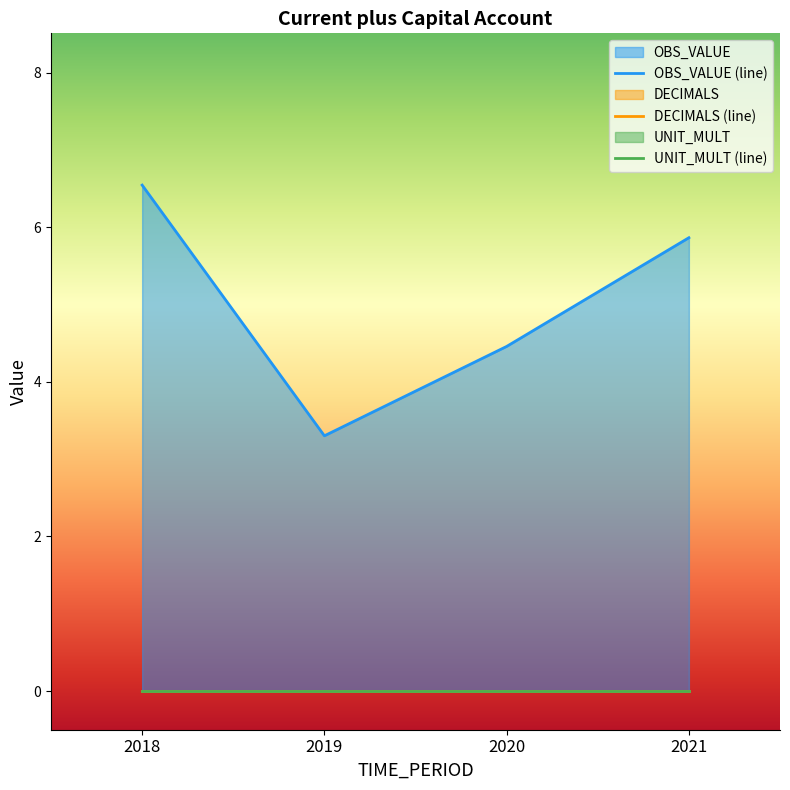

Rank the series by their maximum value, from highest to lowest.

OBS_VALUE (line), DECIMALS (line), UNIT_MULT (line)